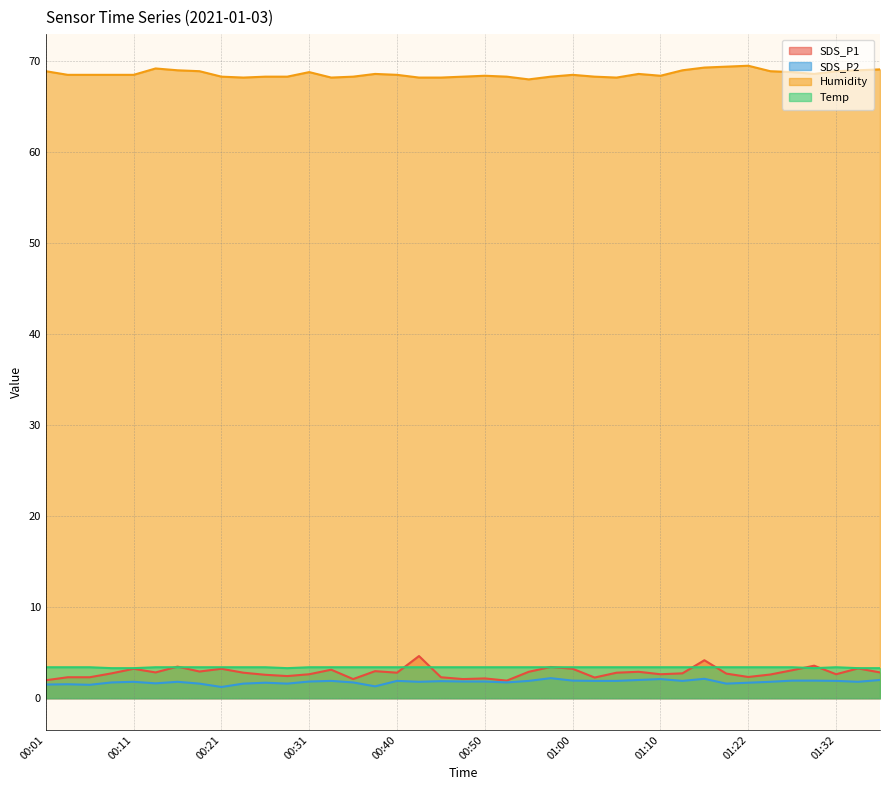

What is the maximum value for Temp?

3.4